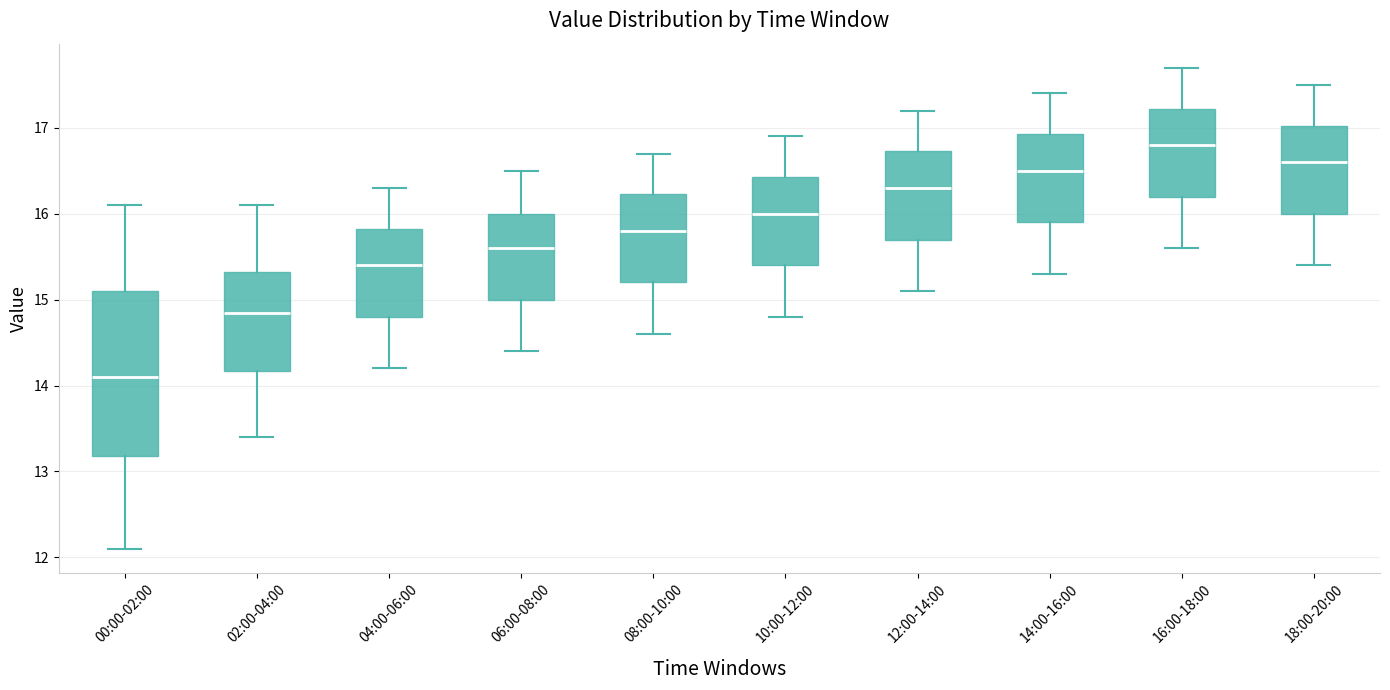

Where is the lower edge of the box for 00:00-02:00 on the y-axis? The values are not printed on the chart, so give them approximately, as read against the axis.

13.2